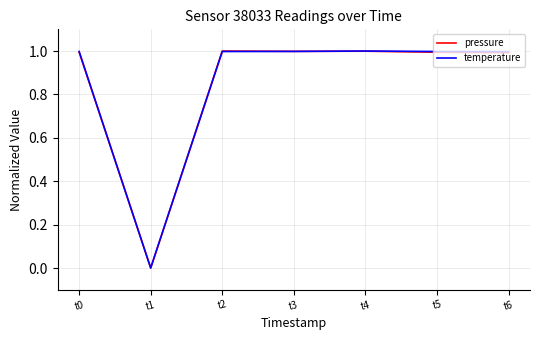

What is the total value across all series at t4?

2.0